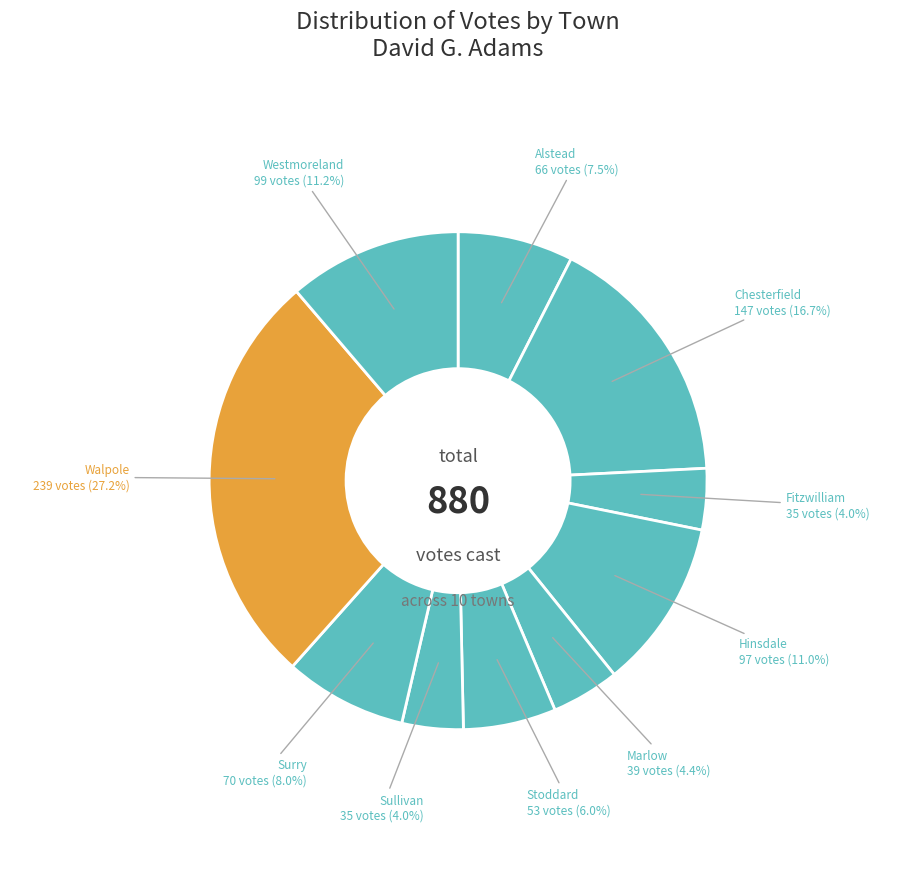

How many segments does this pie chart have?

10